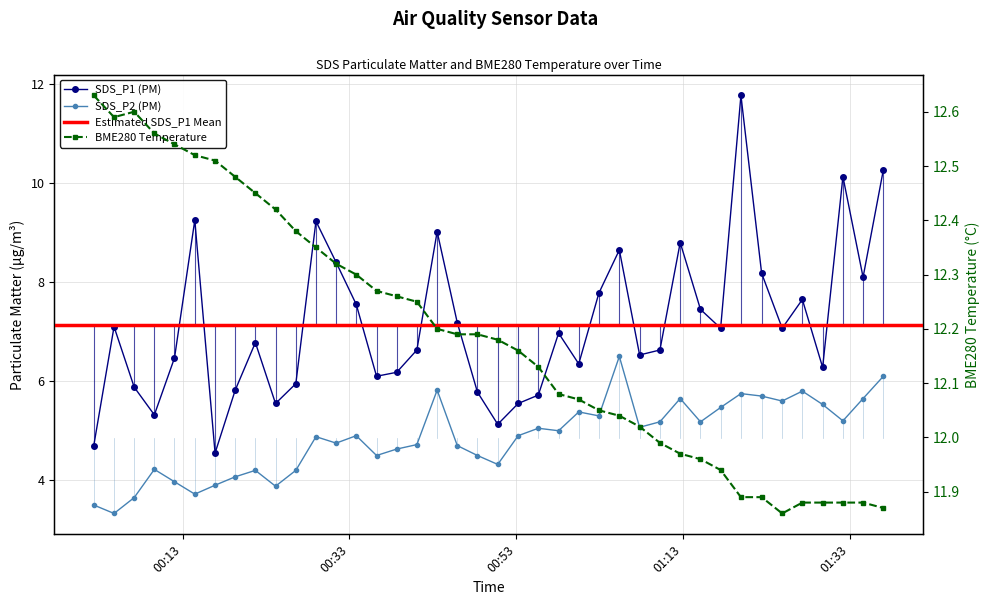

Reading left to right, what are all the values shown in this chart?

SDS_P1: 2023/07/25 00:02:20=4.7	2023/07/25 00:04:46=7.1	2023/07/25 00:07:11=5.9	2023/07/25 00:09:36=5.3	2023/07/25 00:12:01=6.5	2023/07/25 00:14:27=9.2	2023/07/25 00:16:53=4.5	2023/07/25 00:19:18=5.8	2023/07/25 00:21:43=6.8	2023/07/25 00:24:08=5.5	2023/07/25 00:26:34=6.0	2023/07/25 00:28:59=9.2	2023/07/25 00:31:24=8.4	2023/07/25 00:33:49=7.5	2023/07/25 00:36:15=6.1	2023/07/25 00:38:40=6.2	2023/07/25 00:41:05=6.6	2023/07/25 00:43:31=9.0	2023/07/25 00:45:56=7.2	2023/07/25 00:48:21=5.8	2023/07/25 00:50:47=5.1	2023/07/25 00:53:14=5.5	2023/07/25 00:55:39=5.7	2023/07/25 00:58:05=7.0	2023/07/25 01:00:30=6.3	2023/07/25 01:02:55=7.8	2023/07/25 01:05:22=8.7	2023/07/25 01:07:48=6.5	2023/07/25 01:10:14=6.6	2023/07/25 01:12:40=8.8	2023/07/25 01:15:06=7.5	2023/07/25 01:17:31=7.1	2023/07/25 01:19:57=11.8	2023/07/25 01:22:26=8.2	2023/07/25 01:24:54=7.1	2023/07/25 01:27:19=7.7	2023/07/25 01:29:45=6.3	2023/07/25 01:32:11=10.1	2023/07/25 01:34:36=8.1	2023/07/25 01:37:02=10.3
SDS_P2: 2023/07/25 00:02:20=3.5	2023/07/25 00:04:46=3.3	2023/07/25 00:07:11=3.6	2023/07/25 00:09:36=4.2	2023/07/25 00:12:01=4.0	2023/07/25 00:14:27=3.7	2023/07/25 00:16:53=3.9	2023/07/25 00:19:18=4.1	2023/07/25 00:21:43=4.2	2023/07/25 00:24:08=3.9	2023/07/25 00:26:34=4.2	2023/07/25 00:28:59=4.9	2023/07/25 00:31:24=4.8	2023/07/25 00:33:49=4.9	2023/07/25 00:36:15=4.5	2023/07/25 00:38:40=4.6	2023/07/25 00:41:05=4.7	2023/07/25 00:43:31=5.8	2023/07/25 00:45:56=4.7	2023/07/25 00:48:21=4.5	2023/07/25 00:50:47=4.3	2023/07/25 00:53:14=4.9	2023/07/25 00:55:39=5.0	2023/07/25 00:58:05=5.0	2023/07/25 01:00:30=5.4	2023/07/25 01:02:55=5.3	2023/07/25 01:05:22=6.5	2023/07/25 01:07:48=5.1	2023/07/25 01:10:14=5.2	2023/07/25 01:12:40=5.7	2023/07/25 01:15:06=5.2	2023/07/25 01:17:31=5.5	2023/07/25 01:19:57=5.8	2023/07/25 01:22:26=5.7	2023/07/25 01:24:54=5.6	2023/07/25 01:27:19=5.8	2023/07/25 01:29:45=5.5	2023/07/25 01:32:11=5.2	2023/07/25 01:34:36=5.7	2023/07/25 01:37:02=6.1
BME280_temperature: 2023/07/25 00:02:20=12.6	2023/07/25 00:04:46=12.6	2023/07/25 00:07:11=12.6	2023/07/25 00:09:36=12.6	2023/07/25 00:12:01=12.5	2023/07/25 00:14:27=12.5	2023/07/25 00:16:53=12.5	2023/07/25 00:19:18=12.5	2023/07/25 00:21:43=12.4	2023/07/25 00:24:08=12.4	2023/07/25 00:26:34=12.4	2023/07/25 00:28:59=12.3	2023/07/25 00:31:24=12.3	2023/07/25 00:33:49=12.3	2023/07/25 00:36:15=12.3	2023/07/25 00:38:40=12.3	2023/07/25 00:41:05=12.2	2023/07/25 00:43:31=12.2	2023/07/25 00:45:56=12.2	2023/07/25 00:48:21=12.2	2023/07/25 00:50:47=12.2	2023/07/25 00:53:14=12.2	2023/07/25 00:55:39=12.1	2023/07/25 00:58:05=12.1	2023/07/25 01:00:30=12.1	2023/07/25 01:02:55=12.1	2023/07/25 01:05:22=12.0	2023/07/25 01:07:48=12.0	2023/07/25 01:10:14=12.0	2023/07/25 01:12:40=12.0	2023/07/25 01:15:06=12.0	2023/07/25 01:17:31=11.9	2023/07/25 01:19:57=11.9	2023/07/25 01:22:26=11.9	2023/07/25 01:24:54=11.9	2023/07/25 01:27:19=11.9	2023/07/25 01:29:45=11.9	2023/07/25 01:32:11=11.9	2023/07/25 01:34:36=11.9	2023/07/25 01:37:02=11.9